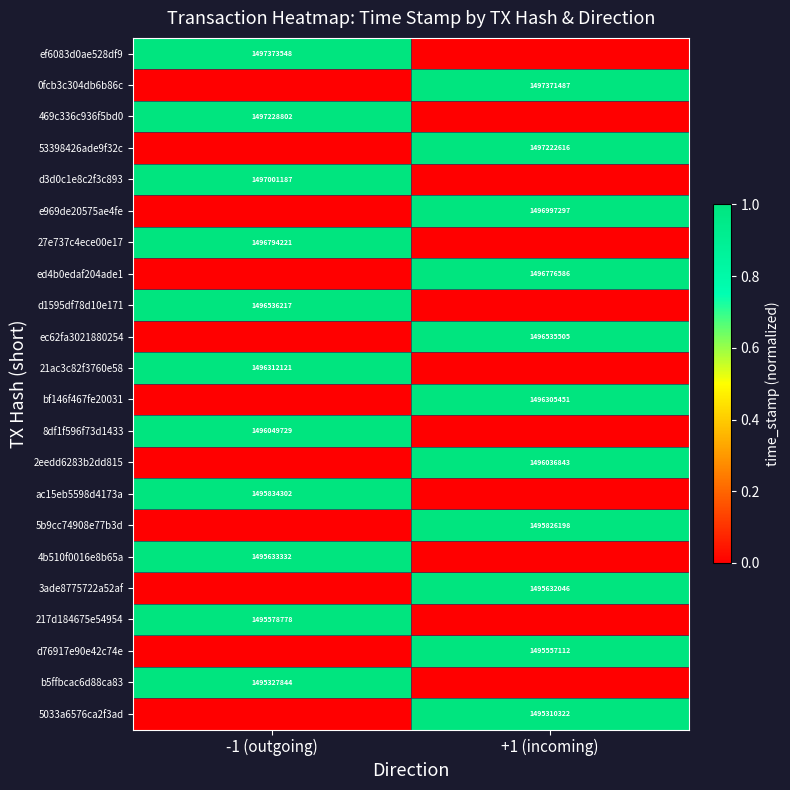

The 53398426ade9f32c series shows 409138678 at +1 (incoming). True or false?

False